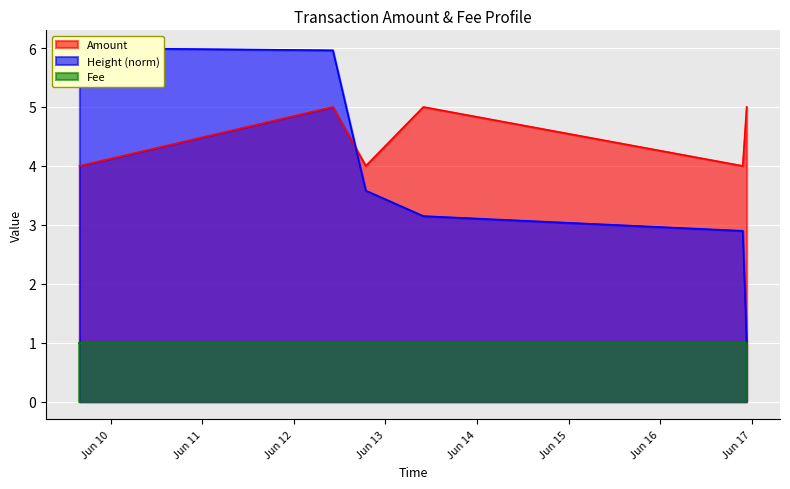

Read the Height_scaled value at 2016-06-09 15:48:42.

6.0